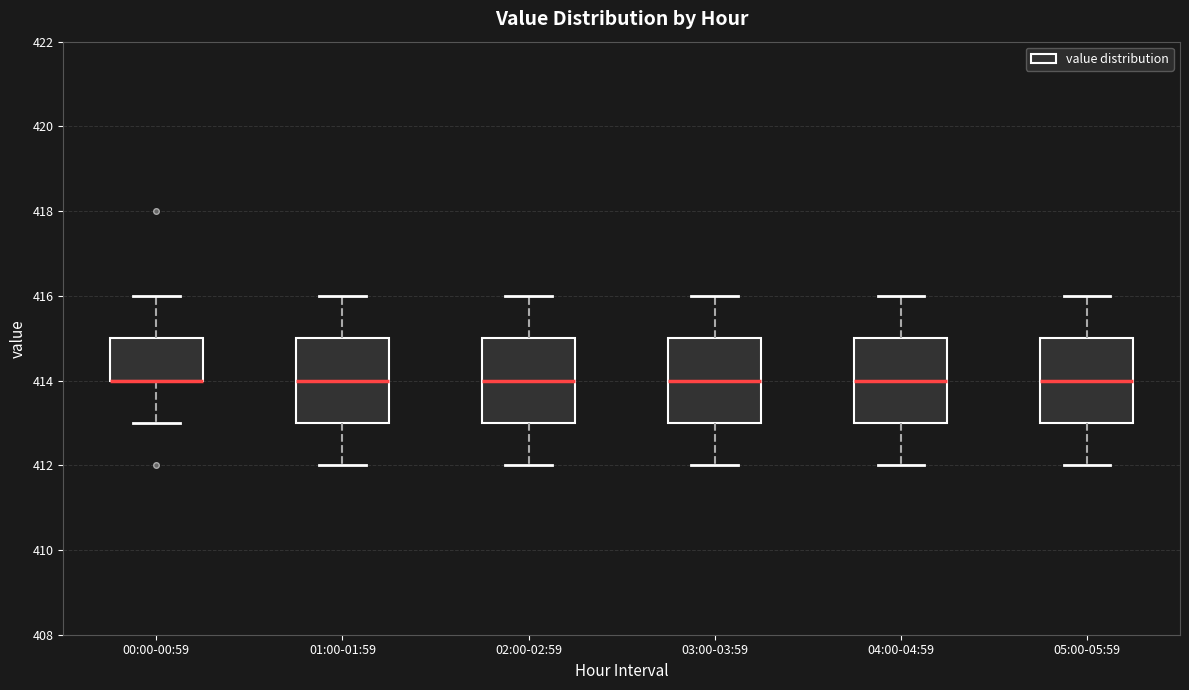

Where does the lower whisker of the box for 04:00-04:59 end on the y-axis? The values are not printed on the chart, so give them approximately, as read against the axis.

412